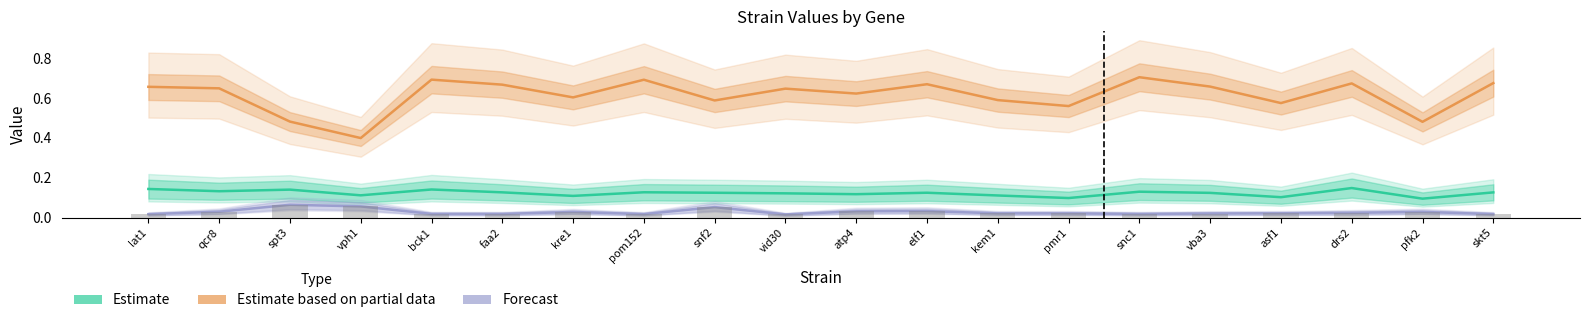

Which series has the largest total across all categories?

Estimate based on partial data